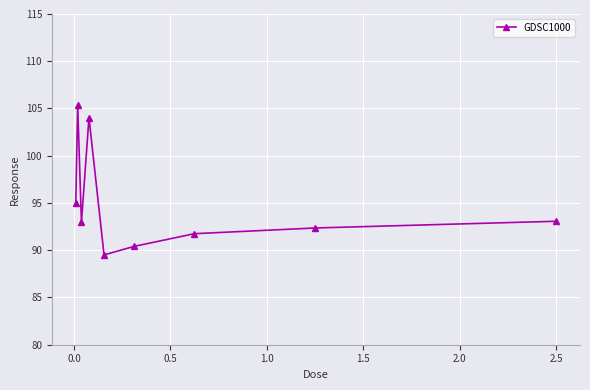

What is the minimum value shown in the chart?

89.5